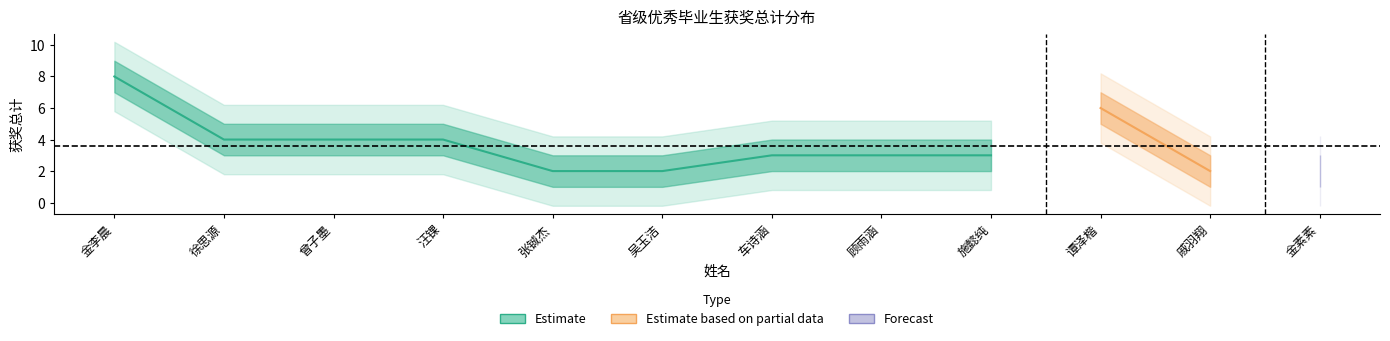

At which label does the data first exceed 3?

金李晨